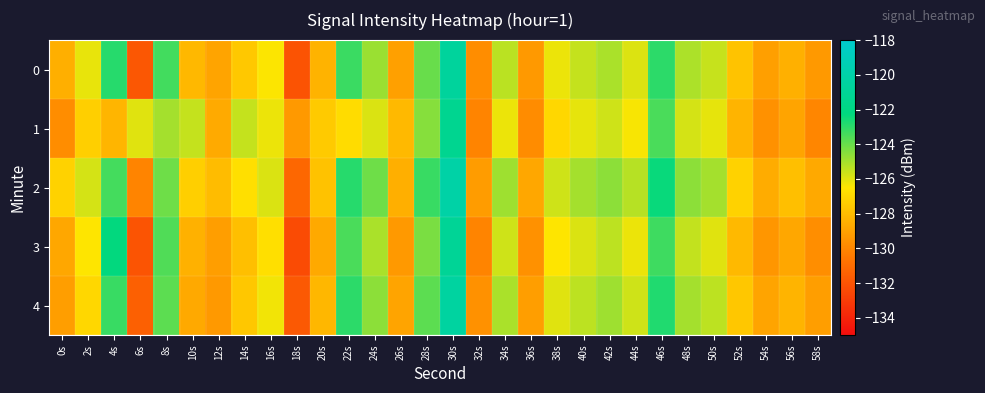

Reading right to left, what are all the values shown in this chart?

0: 58s=-129.3	56s=-128.5	54s=-129.1	52s=-127.7	50s=-125.6	48s=-125.1	46s=-123.0	44s=-125.9	42s=-125.1	40s=-125.5	38s=-126.2	36s=-129.3	34s=-125.3	32s=-129.8	30s=-120.6	28s=-124.0	26s=-129.0	24s=-124.8	22s=-123.2	20s=-128.3	18s=-132.0	16s=-126.5	14s=-127.6	12s=-128.9	10s=-128.2	8s=-123.4	6s=-131.9	4s=-122.9	2s=-126.1	0s=-128.5
1: 58s=-130.0	56s=-128.9	54s=-129.6	52s=-128.3	50s=-126.1	48s=-125.8	46s=-123.5	44s=-126.4	42s=-125.7	40s=-126.1	38s=-127.0	36s=-129.8	34s=-126.2	32s=-130.1	30s=-121.3	28s=-124.5	26s=-128.1	24s=-125.9	22s=-126.8	20s=-127.5	18s=-129.3	16s=-126.2	14s=-125.5	12s=-128.7	10s=-125.5	8s=-125.0	6s=-126.0	4s=-128.3	2s=-127.3	0s=-129.8
2: 58s=-128.7	56s=-127.9	54s=-128.6	52s=-127.2	50s=-125.0	48s=-124.6	46s=-122.4	44s=-125.3	42s=-124.6	40s=-125.0	38s=-125.7	36s=-128.8	34s=-124.9	32s=-129.2	30s=-120.1	28s=-123.2	26s=-128.5	24s=-124.1	22s=-122.9	20s=-127.8	18s=-131.2	16s=-125.9	14s=-126.7	12s=-128.0	10s=-127.3	8s=-124.1	6s=-130.1	4s=-123.4	2s=-125.8	0s=-127.2
3: 58s=-129.7	56s=-128.8	54s=-129.4	52s=-128.1	50s=-126.0	48s=-125.5	46s=-123.3	44s=-126.2	42s=-125.4	40s=-125.9	38s=-126.5	36s=-129.6	34s=-125.7	32s=-130.1	30s=-121.0	28s=-124.3	26s=-129.3	24s=-125.1	22s=-123.5	20s=-128.7	18s=-132.4	16s=-126.7	14s=-127.9	12s=-129.1	10s=-128.4	8s=-123.6	6s=-132.0	4s=-122.3	2s=-126.5	0s=-128.8
4: 58s=-129.1	56s=-128.3	54s=-128.9	52s=-127.6	50s=-125.4	48s=-125.0	46s=-122.8	44s=-125.7	42s=-124.9	40s=-125.4	38s=-126.0	36s=-129.1	34s=-125.1	32s=-129.6	30s=-120.4	28s=-123.8	26s=-128.9	24s=-124.6	22s=-123.0	20s=-128.2	18s=-131.8	16s=-126.3	14s=-127.6	12s=-129.3	10s=-128.7	8s=-123.8	6s=-131.5	4s=-123.2	2s=-127.0	0s=-129.1